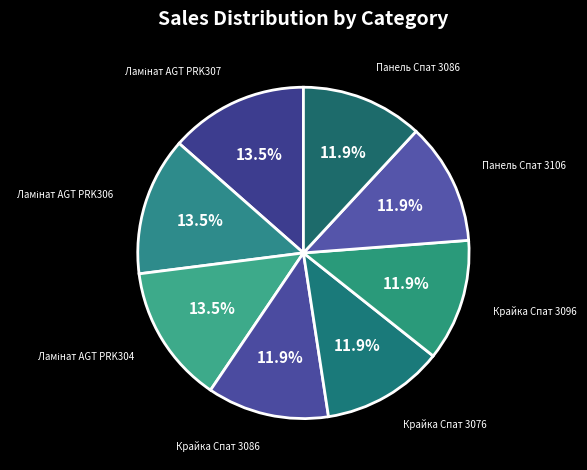

Approximately how many times larger is the value at Крайка Спат 3086 compared to Панель Спат 3086?

1.0